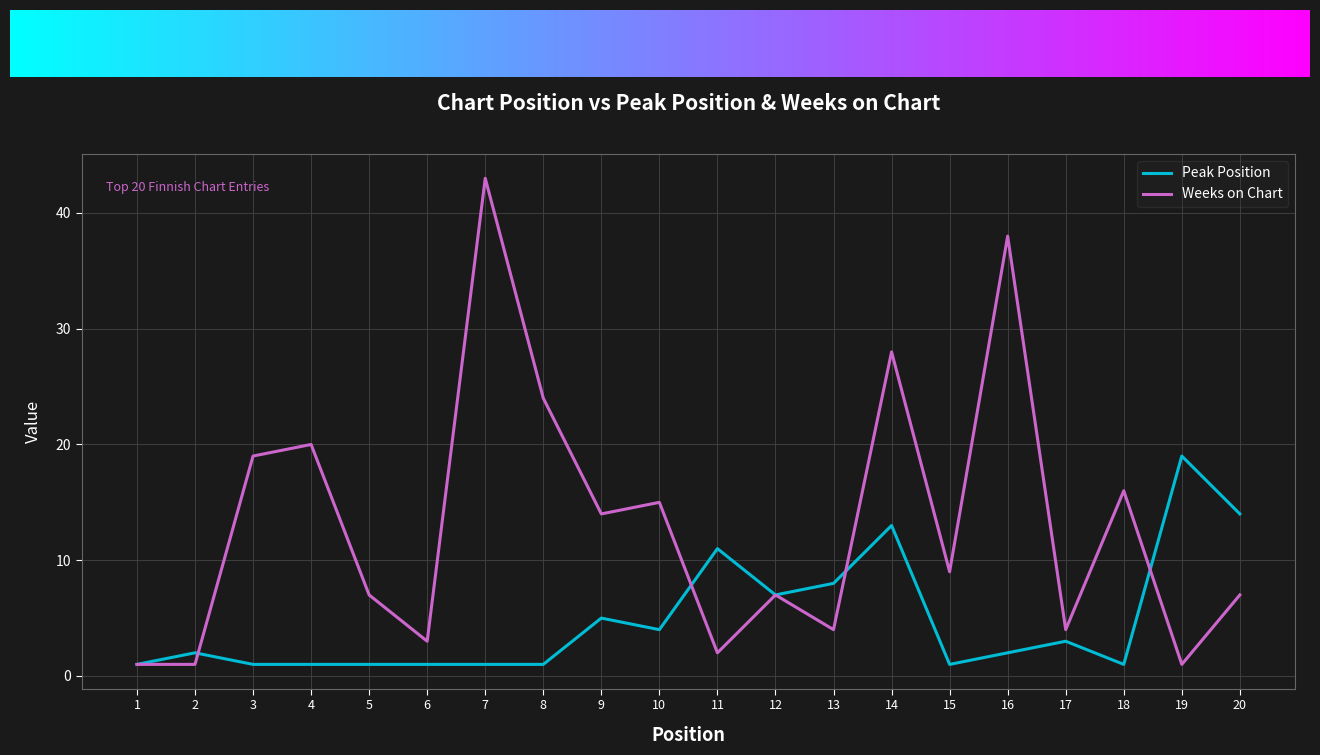

Is the value of Weeks on Chart at 17 greater than the value of Peak Position at 5?

Yes